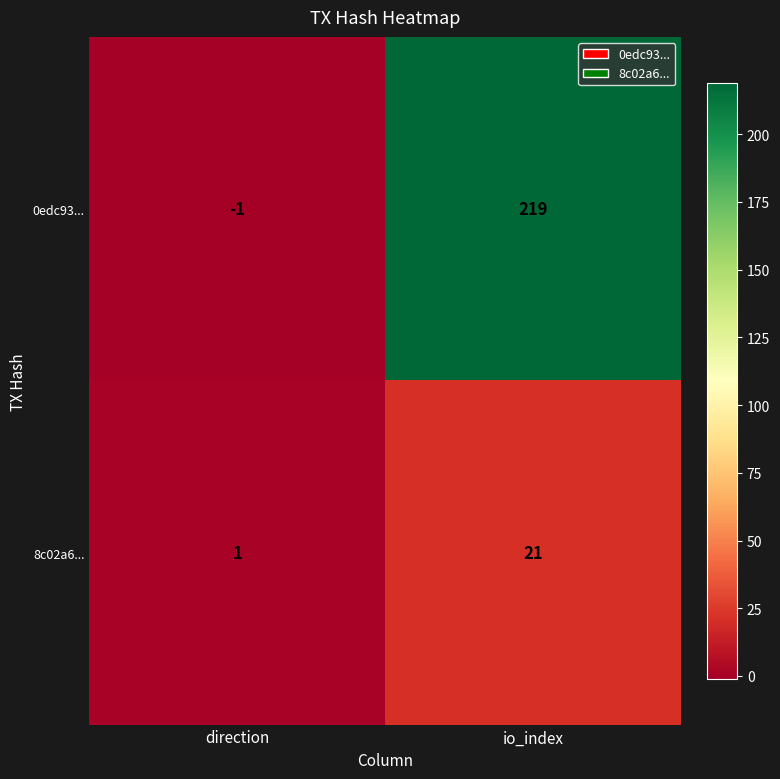

Is the value of 8c02a6... at direction greater than the value of 0edc93... at io_index?

No